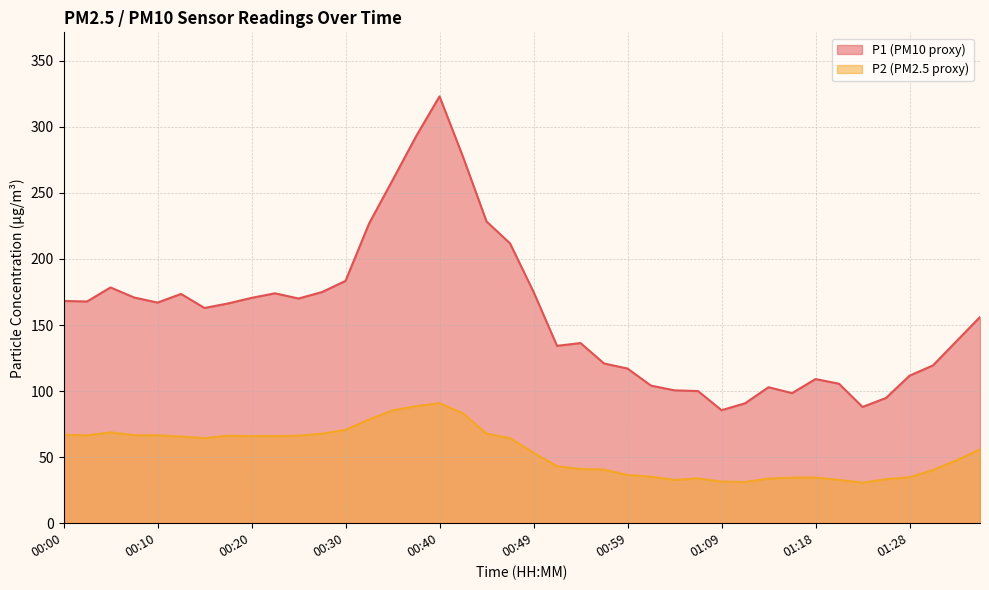

List the labels in order of P2 value, largest first.

00:40, 00:37, 00:35, 00:42, 00:32, 00:30, 00:05, 00:27, 00:44, 00:00, 00:07, 00:10, 00:02, 00:17, 00:25, 00:22, 00:20, 00:12, 00:15, 00:47, 01:36, 00:49, 01:33, 00:52, 00:54, 00:57, 01:31, 00:59, 01:01, 01:28, 01:18, 01:16, 01:06, 01:14, 01:26, 01:04, 01:21, 01:09, 01:11, 01:23